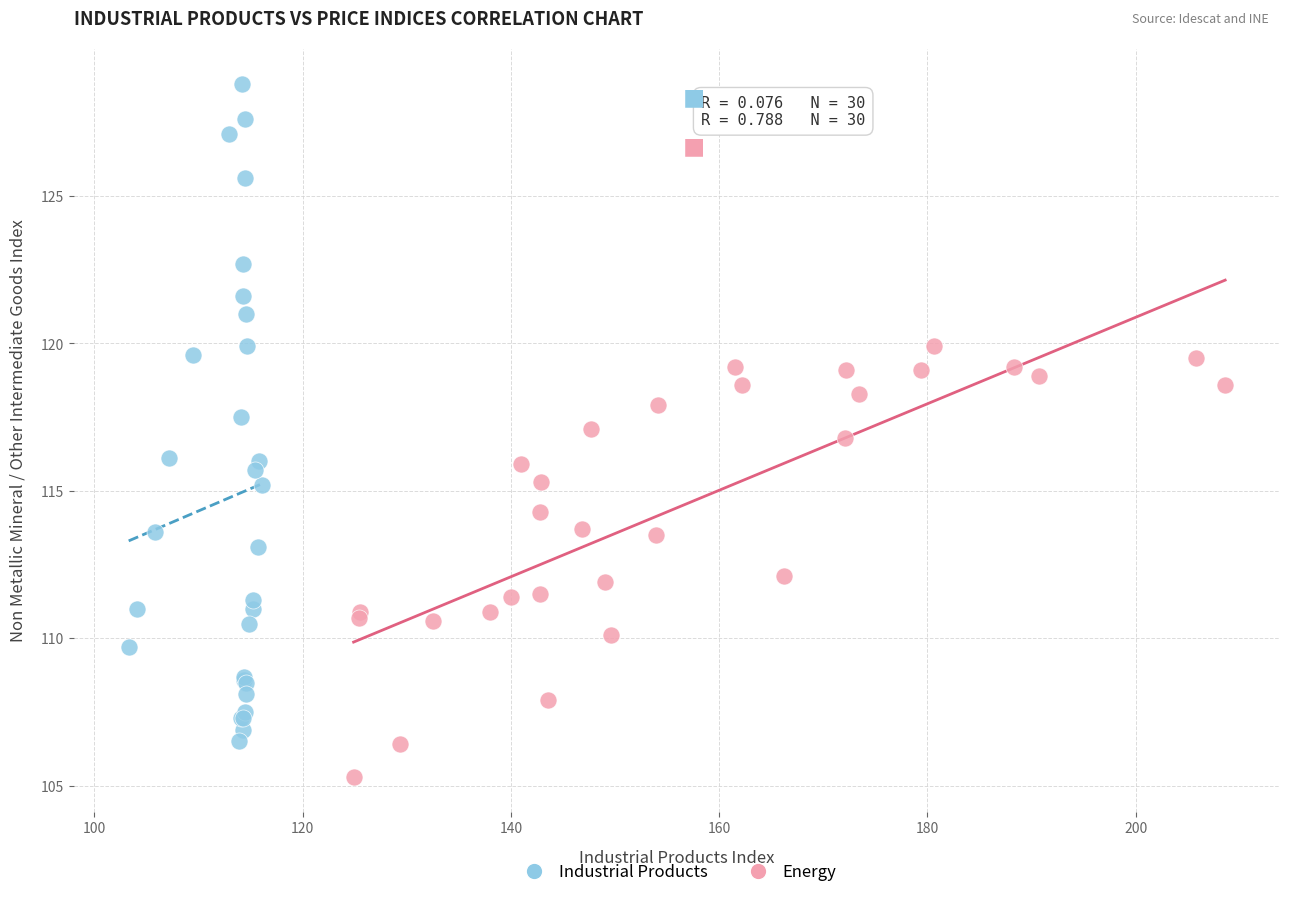

Which series contains the highest Y value?

Industrial Products